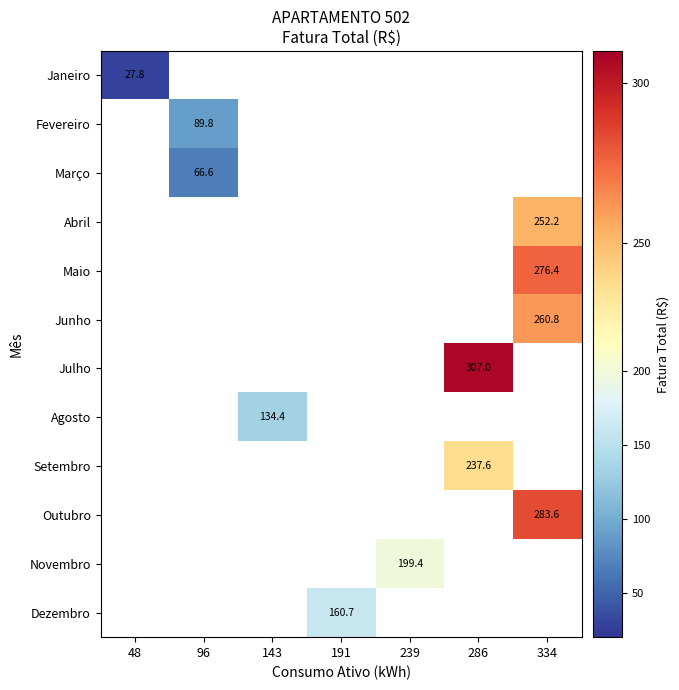

Rank the series by their maximum value, from highest to lowest.

Janeiro, Fevereiro, Março, Abril, Maio, Junho, Julho, Agosto, Setembro, Outubro, Novembro, Dezembro